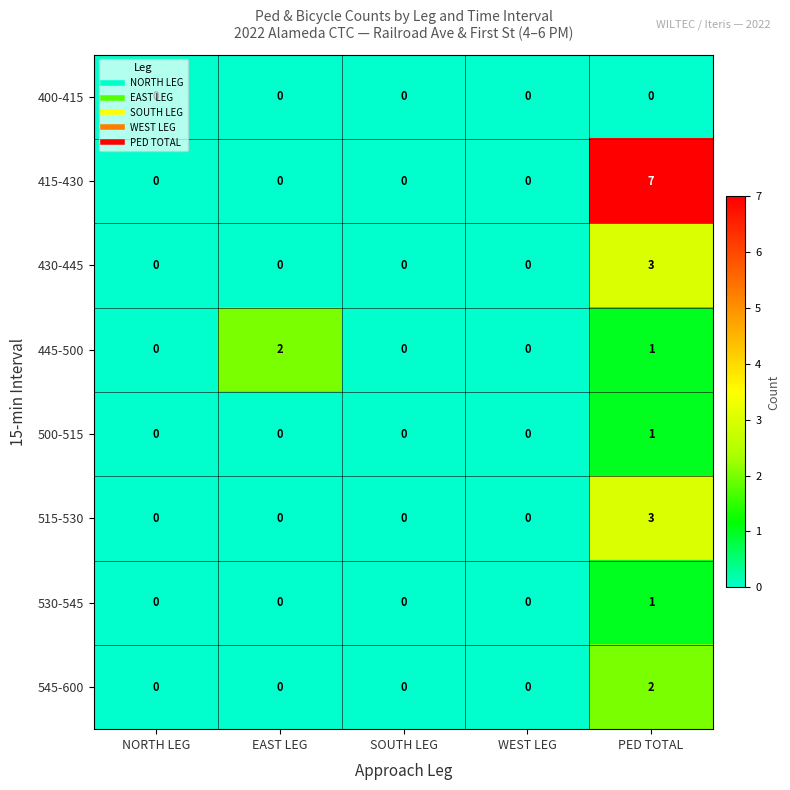

How many 430-445 values are between 0 and 1?

4